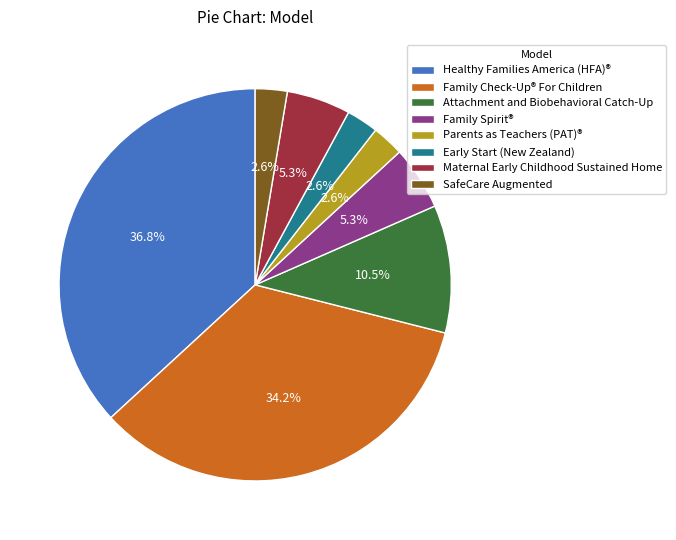

Which has a higher value, Early Start (New Zealand) or Family Check-Up® For Children?

Family Check-Up® For Children